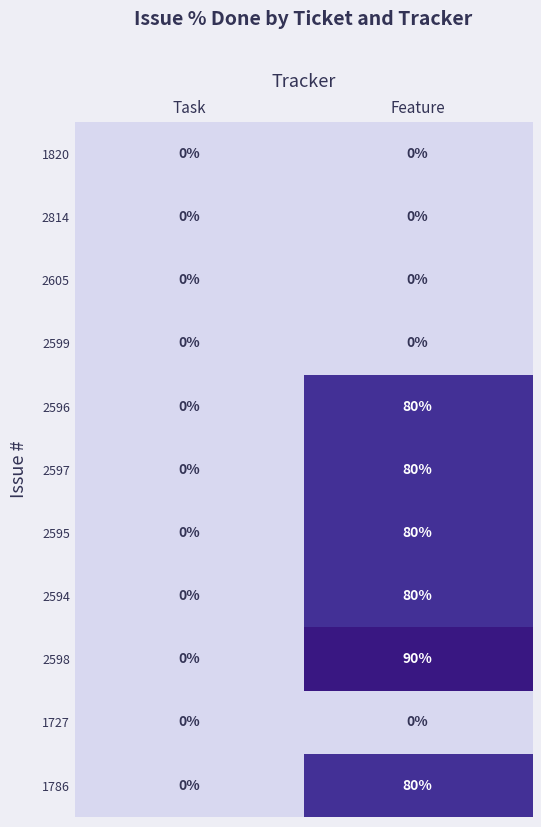

What is the greatest value displayed?

90